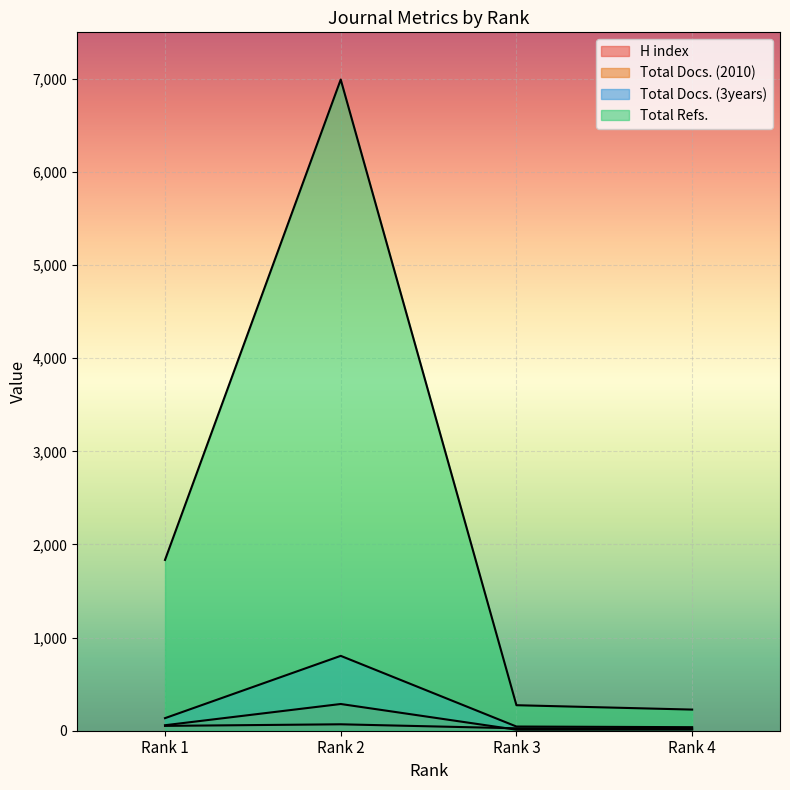

What is the sum of the H index values at Rank 4 and Rank 3?

47